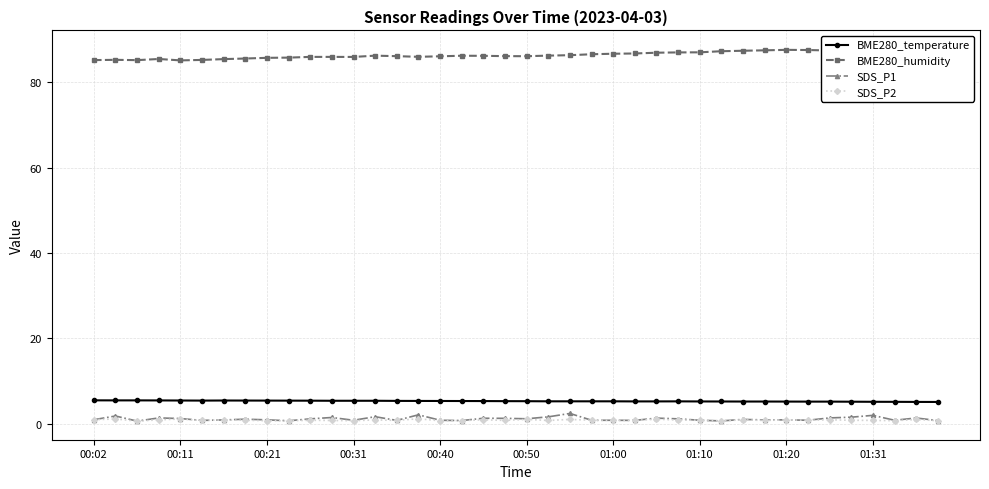

What are all the series names shown in the legend?

BME280_temperature, BME280_humidity, SDS_P1, SDS_P2